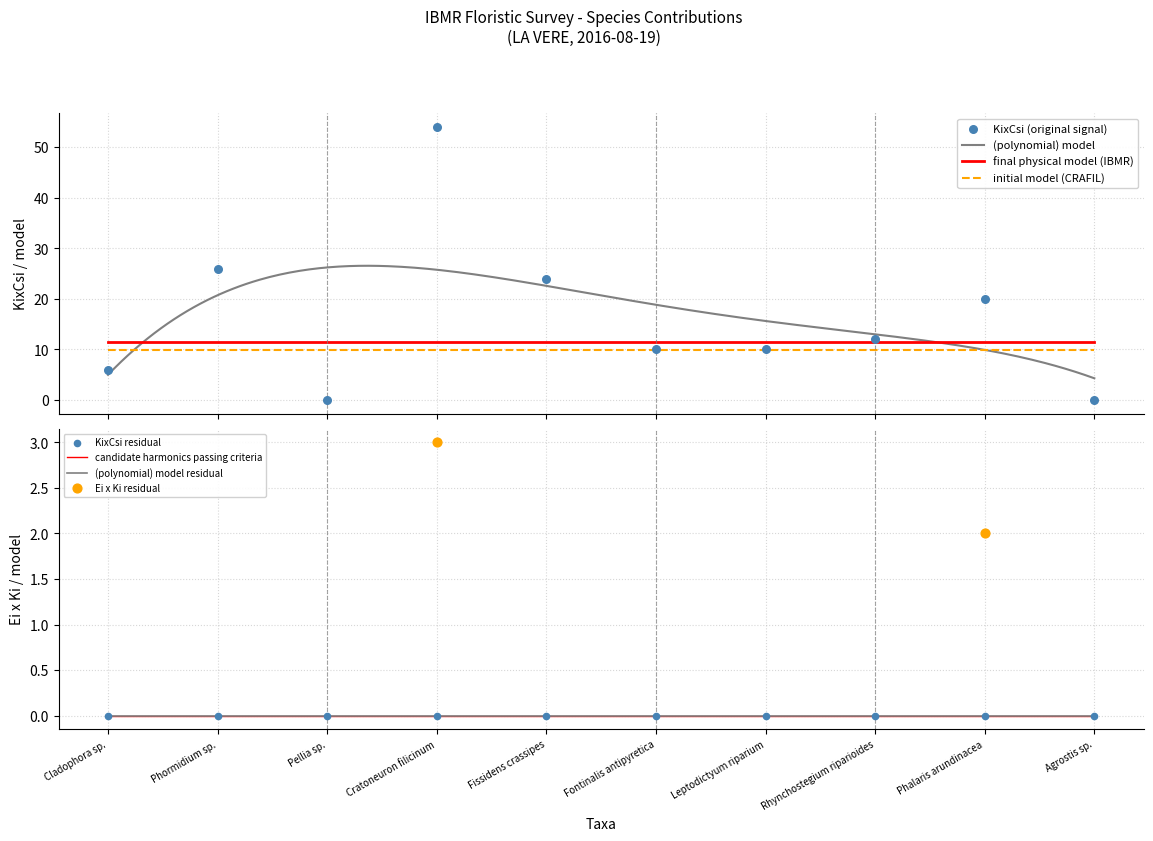

Between Cladophora sp. and Rhynchostegium riparioides, which is larger?

Rhynchostegium riparioides